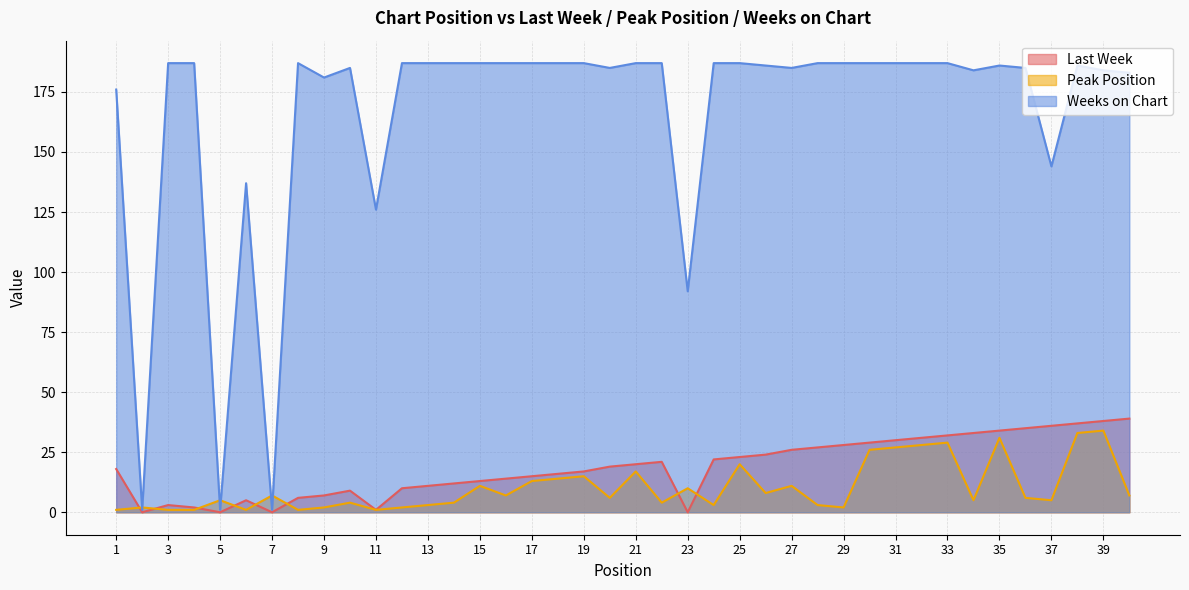

How many data points does each series have?

40